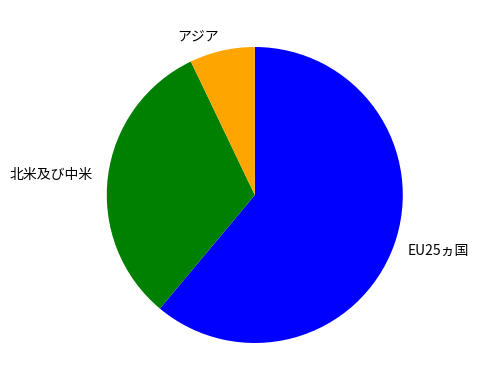

Does アジア represent more than half of the total?

No